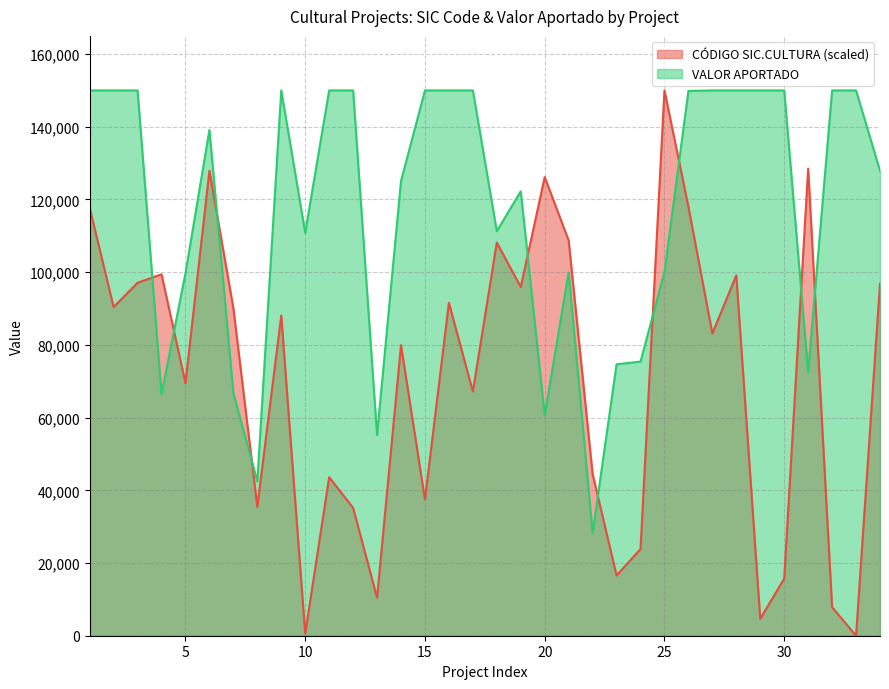

Which series has the largest range (max minus min)?

CÓDIGO SIC.CULTURA (scaled)